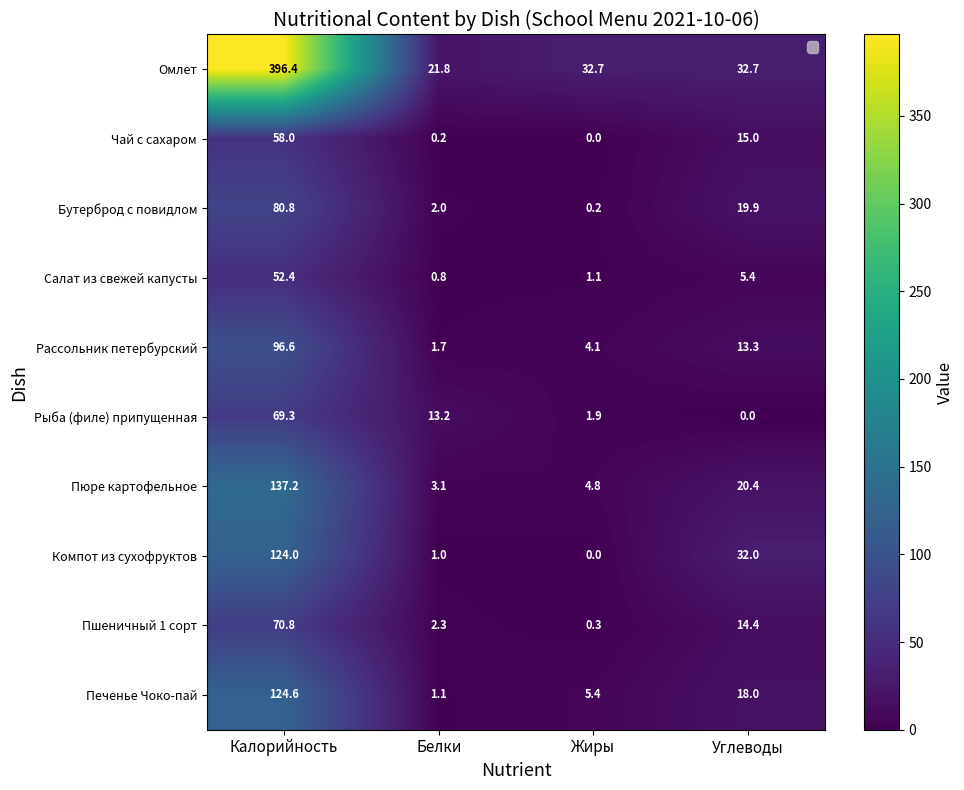

Which label corresponds to the smallest value in the chart?

Жиры